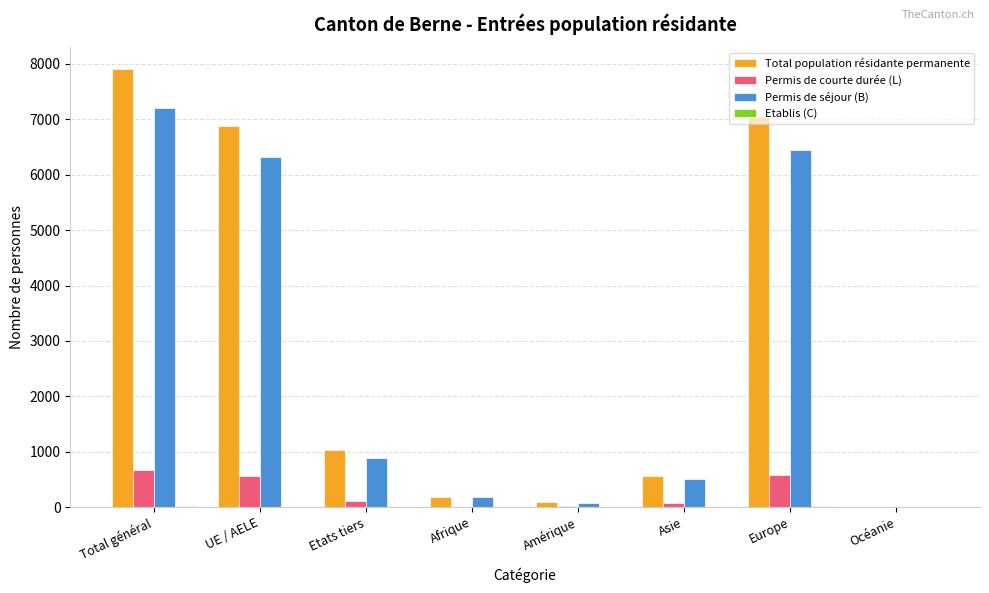

Which series changed the most between Etats tiers and Europe?

Total population résidante permanente